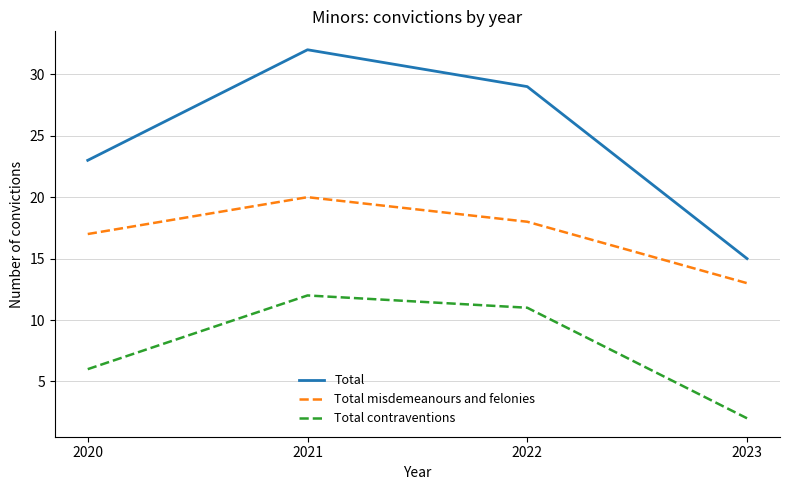

True or false: Total contraventions and Total cross at least once.

False